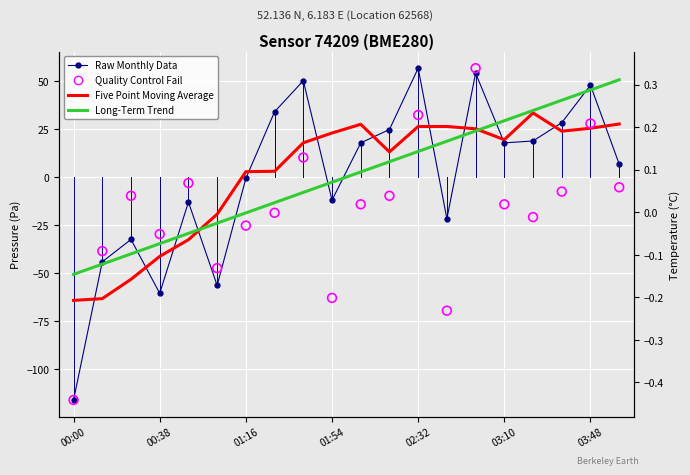

What is the total value across all series at 11?

45.9